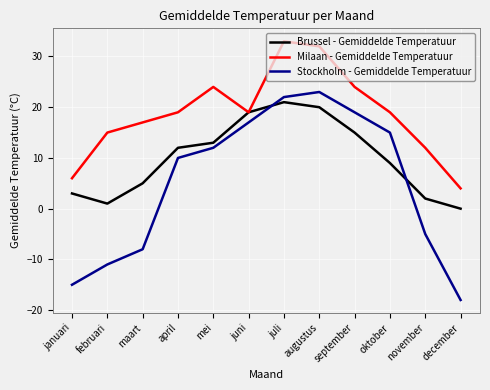

What are all the series names shown in the legend?

Brussel - Gemiddelde Temperatuur, Milaan - Gemiddelde Temperatuur, Stockholm - Gemiddelde Temperatuur